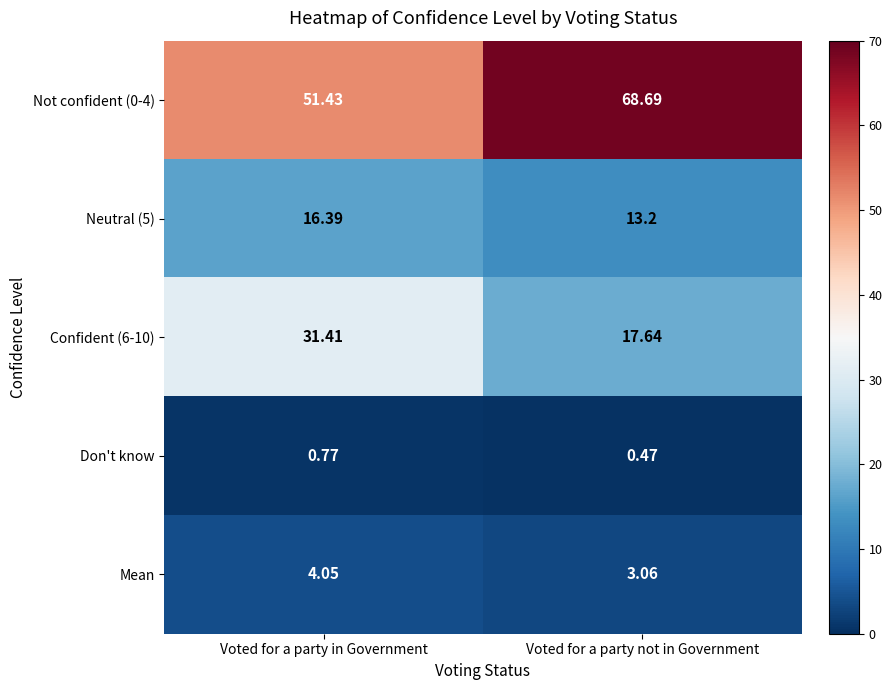

Is the value of Not confident (0-4) at Voted for a party in Government greater than the value of Mean at Voted for a party not in Government?

Yes